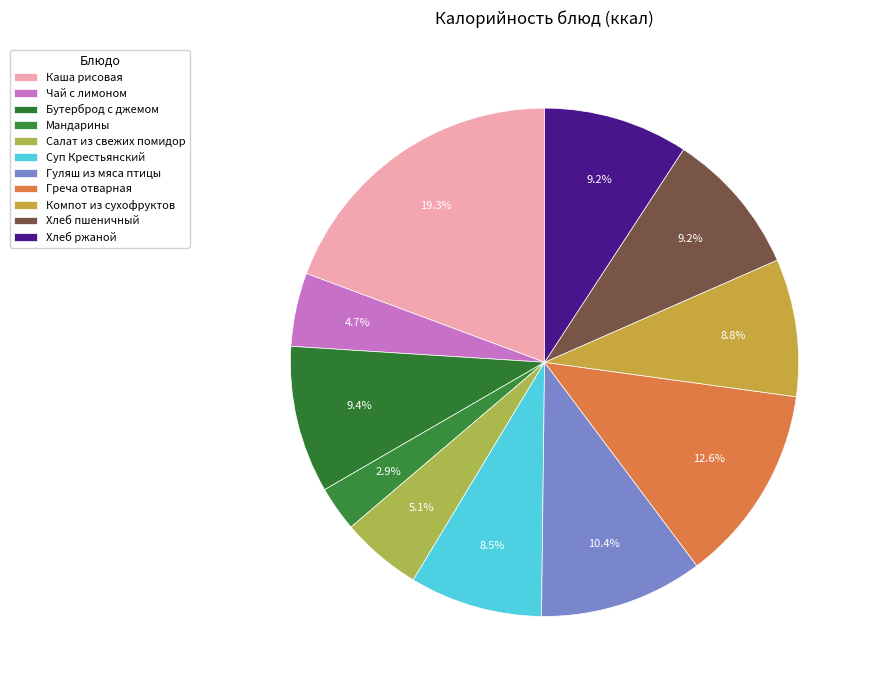

Between Хлеб пшеничный and Суп Крестьянский, which is larger?

Хлеб пшеничный